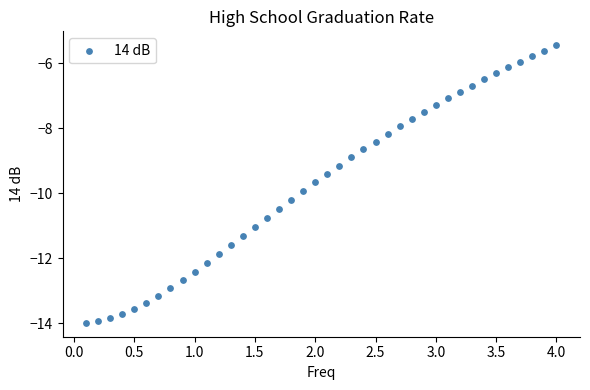

What is the range of Y values (max minus min)?

8.5